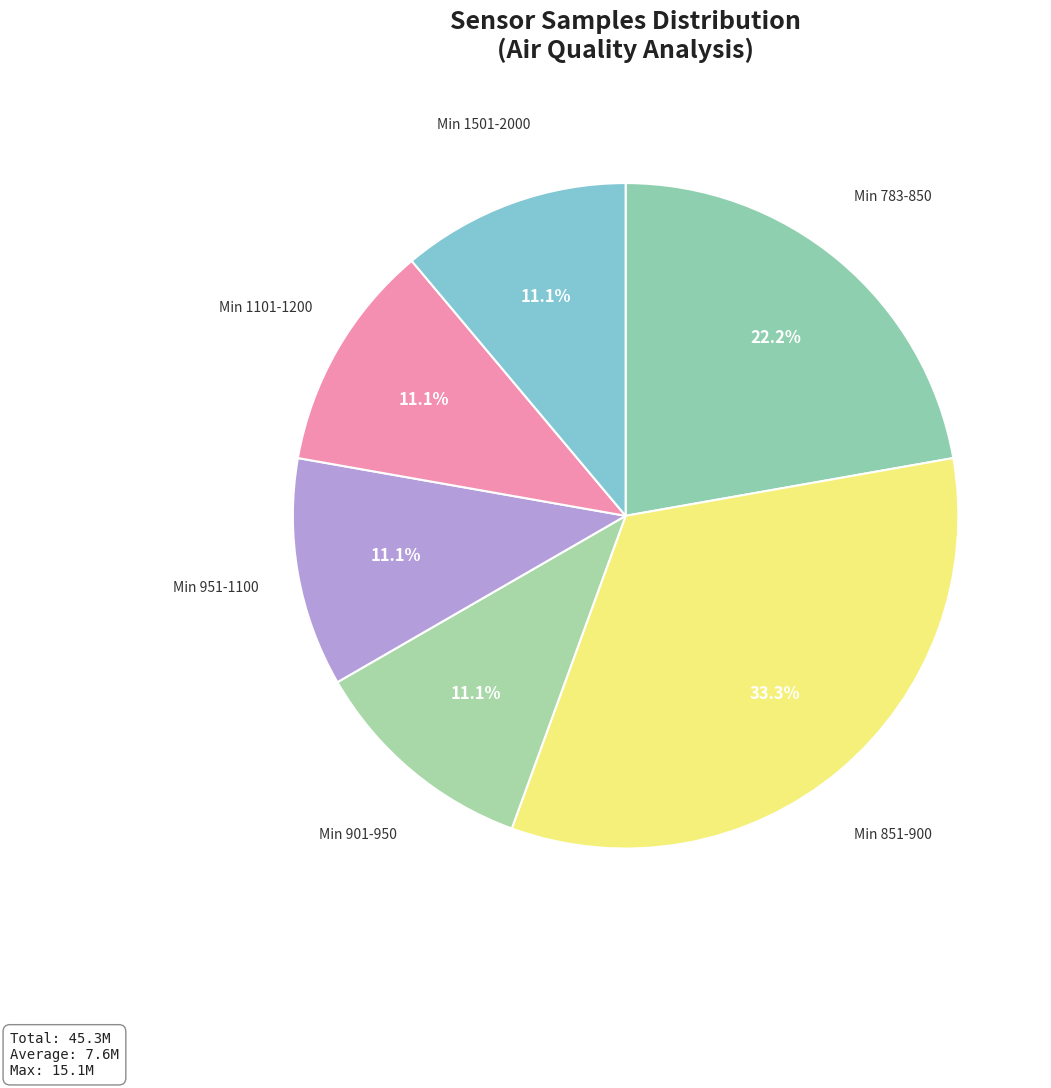

How many slices are in this pie chart?

6